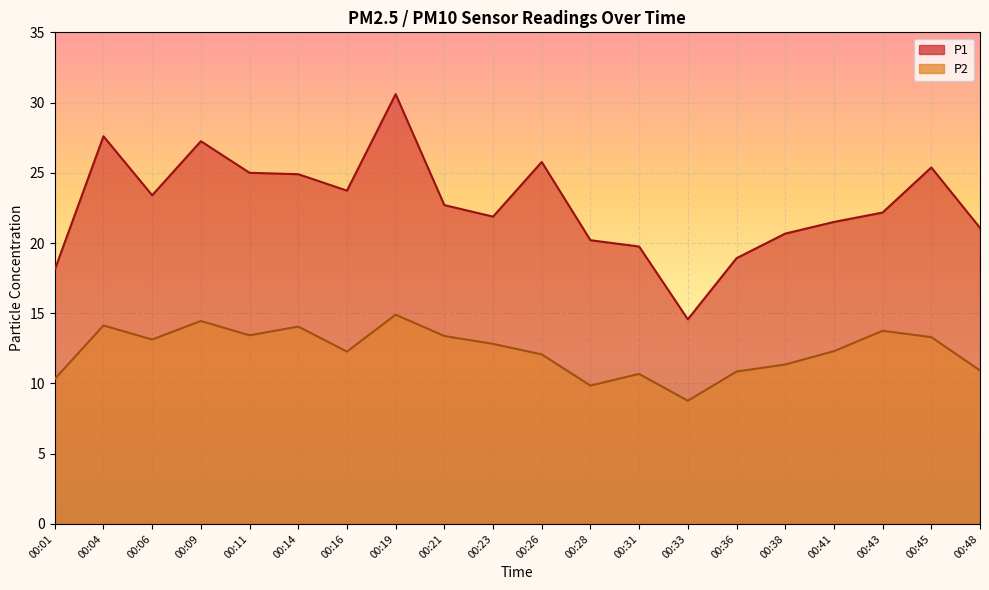

Between 00:21 and 00:26, which series saw the biggest shift?

P1